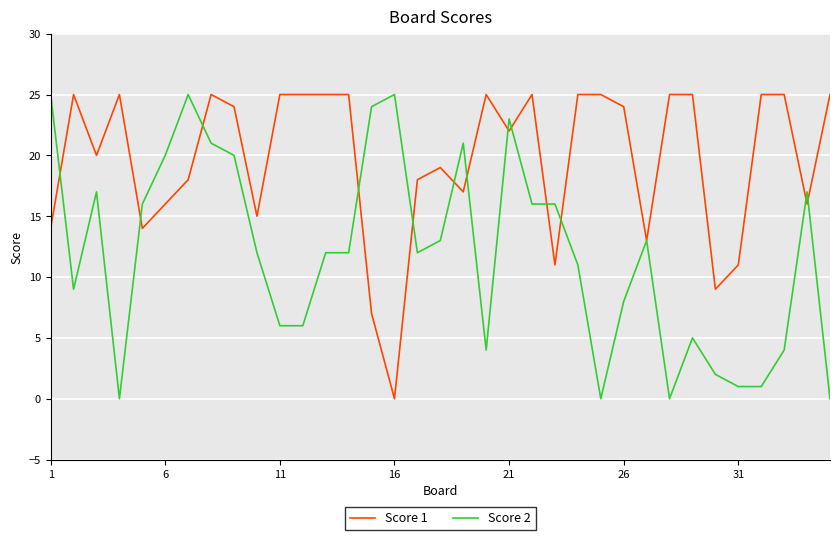

List the series in order of their overall mean, lowest first.

Score 2, Score 1